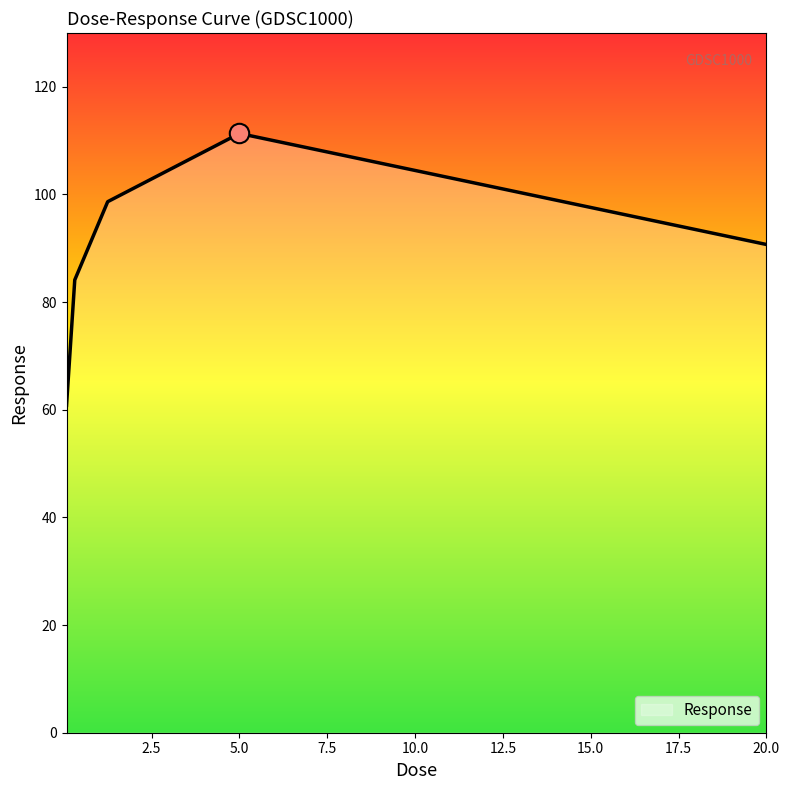

What is the average value?

89.1